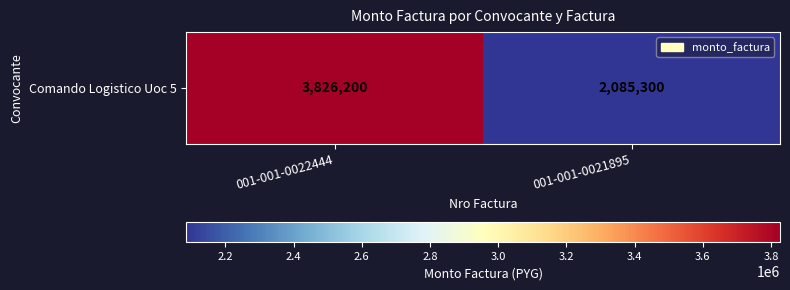

What is the sum of all values?

5911500